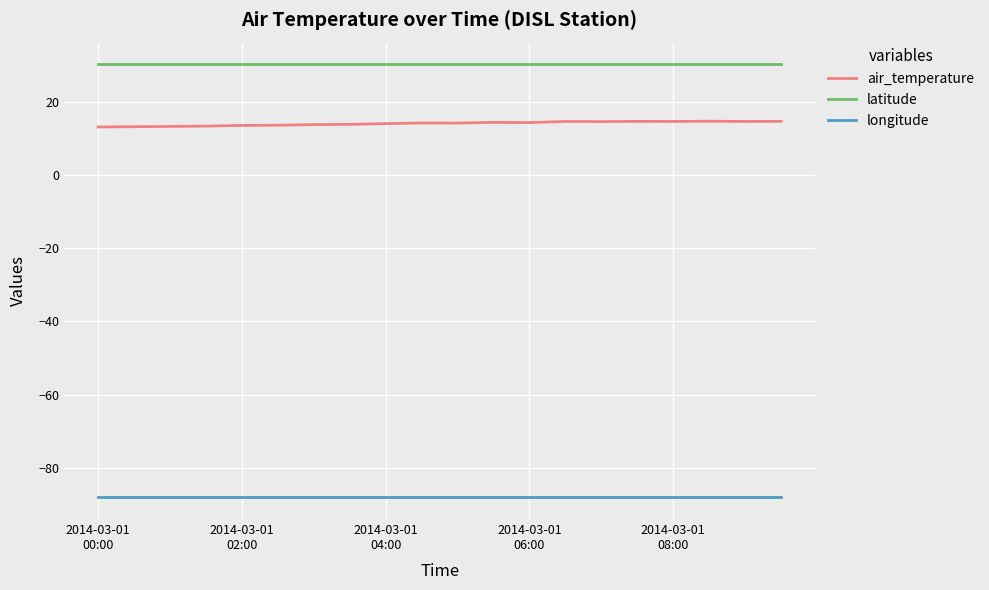

What is the minimum value shown in the chart?

-88.1